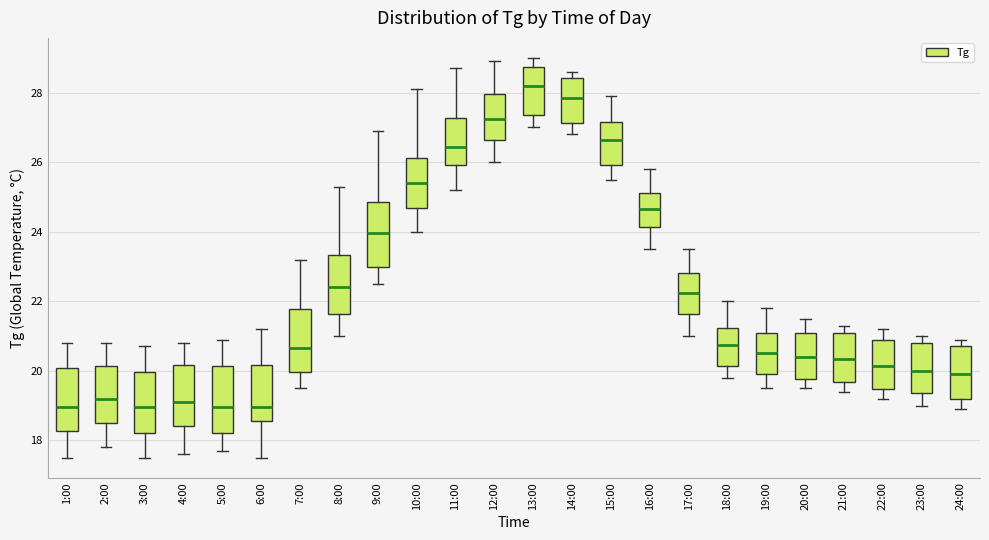

Reading left to right, read every box against the y-axis: the position of its median line, the range the box covers, and the ends of its whiskers. The values are not printed on the chart, so give them approximately, as read against the axis.

1:00: median 19.0, box 18.2 to 20.0, whiskers 17.6 to 20.8
2:00: median 19.2, box 18.6 to 20.2, whiskers 17.8 to 20.8
3:00: median 19.0, box 18.2 to 20.0, whiskers 17.6 to 20.8
4:00: median 19.2, box 18.4 to 20.2, whiskers 17.6 to 20.8
5:00: median 19.0, box 18.2 to 20.2, whiskers 17.8 to 21.0
6:00: median 19.0, box 18.6 to 20.2, whiskers 17.6 to 21.2
7:00: median 20.6, box 20.0 to 21.8, whiskers 19.6 to 23.2
8:00: median 22.4, box 21.6 to 23.4, whiskers 21.0 to 25.4
9:00: median 24.0, box 23.0 to 24.8, whiskers 22.6 to 27.0
10:00: median 25.4, box 24.6 to 26.2, whiskers 24.0 to 28.2
11:00: median 26.4, box 26.0 to 27.2, whiskers 25.2 to 28.8
12:00: median 27.2, box 26.6 to 28.0, whiskers 26.0 to 29.0
13:00: median 28.2, box 27.4 to 28.8, whiskers 27.0 to 29.0
14:00: median 27.8, box 27.2 to 28.4, whiskers 26.8 to 28.6
15:00: median 26.6, box 26.0 to 27.2, whiskers 25.6 to 28.0
16:00: median 24.6, box 24.2 to 25.2, whiskers 23.6 to 25.8
17:00: median 22.2, box 21.6 to 22.8, whiskers 21.0 to 23.6
18:00: median 20.8, box 20.2 to 21.2, whiskers 19.8 to 22.0
19:00: median 20.6, box 20.0 to 21.2, whiskers 19.6 to 21.8
20:00: median 20.4, box 19.8 to 21.2, whiskers 19.6 to 21.6
21:00: median 20.4, box 19.6 to 21.2, whiskers 19.4 to 21.4
22:00: median 20.2, box 19.4 to 21.0, whiskers 19.2 to 21.2
23:00: median 20.0, box 19.4 to 20.8, whiskers 19.0 to 21.0
24:00: median 20.0, box 19.2 to 20.8, whiskers 19.0 to 21.0